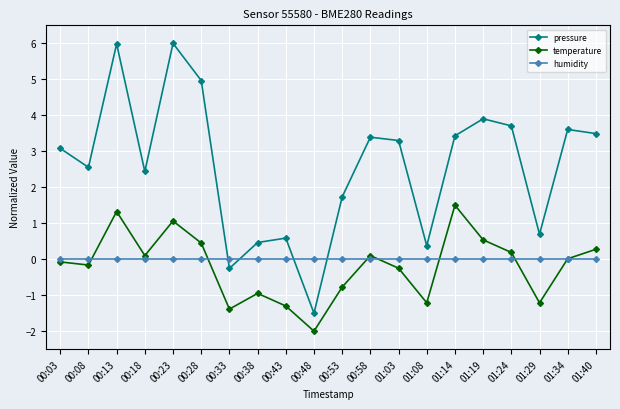

Is it true that pressure equals 0.9 at 00:03?

False